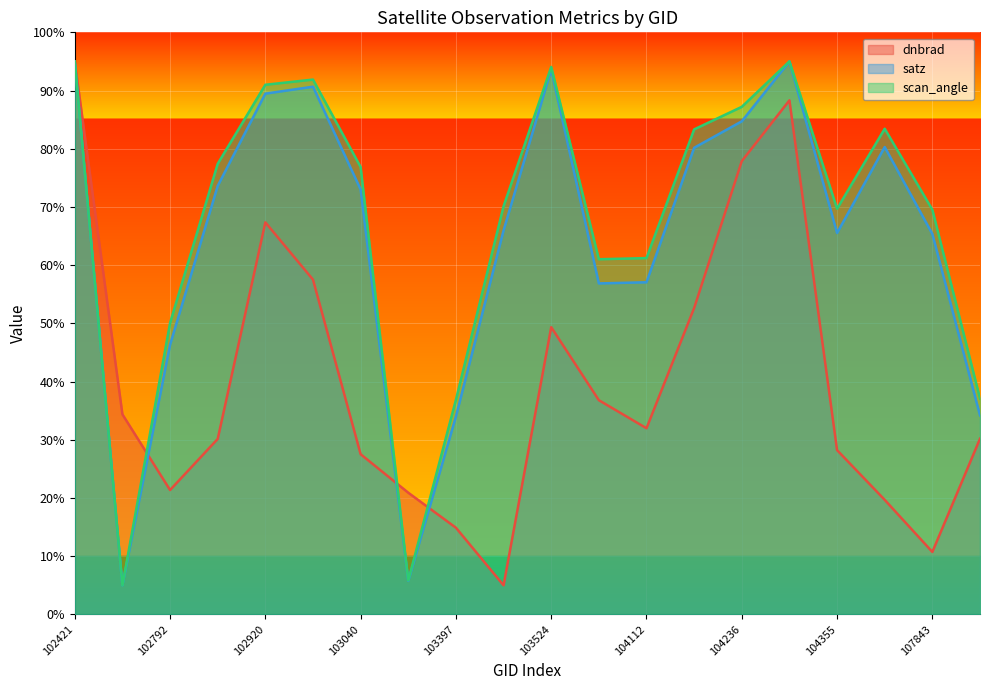

Reading right to left, what are all the values shown in this chart?

dnbrad: 108015=30.2	107843=10.7	107659=19.7	104355=28.2	104346=88.3	104236=77.9	104229=52.6	104112=32.0	103761=36.8	103524=49.3	103515=5.0	103397=14.9	103279=20.9	103040=27.5	103032=57.5	102920=67.3	102912=30.1	102792=21.4	102671=34.4	102421=95.0
satz: 108015=34.2	107843=65.4	107659=80.3	104355=65.5	104346=95.0	104236=84.7	104229=80.2	104112=57.1	103761=56.9	103524=93.6	103515=66.0	103397=34.0	103279=5.8	103040=73.0	103032=90.7	102920=89.5	102912=73.6	102792=46.3	102671=5.0	102421=95.0
scan_angle: 108015=37.1	107843=69.5	107659=83.4	104355=69.7	104346=95.0	104236=87.2	104229=83.3	104112=61.2	103761=61.0	103524=94.1	103515=70.1	103397=36.9	103279=5.8	103040=76.9	103032=91.9	102920=91.0	102912=77.4	102792=50.1	102671=5.0	102421=95.0